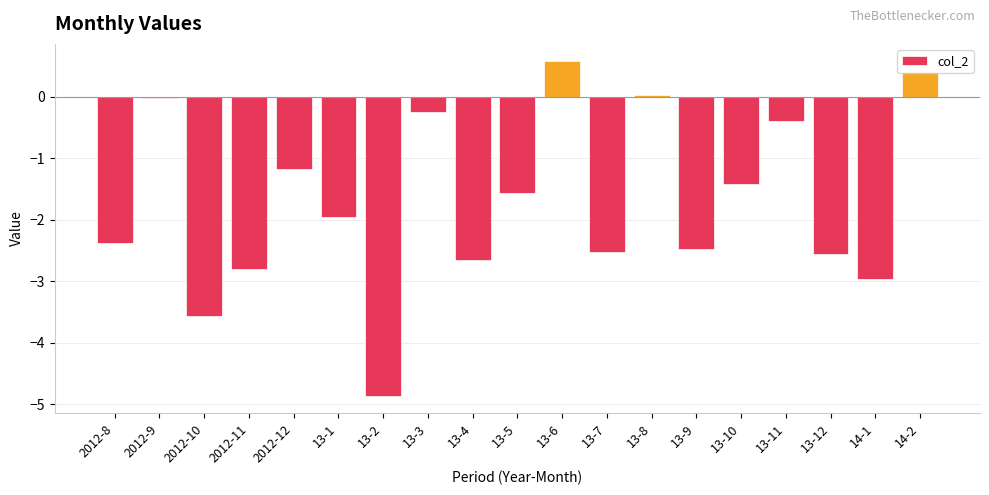

Which label corresponds to the largest value in the chart?

13-6